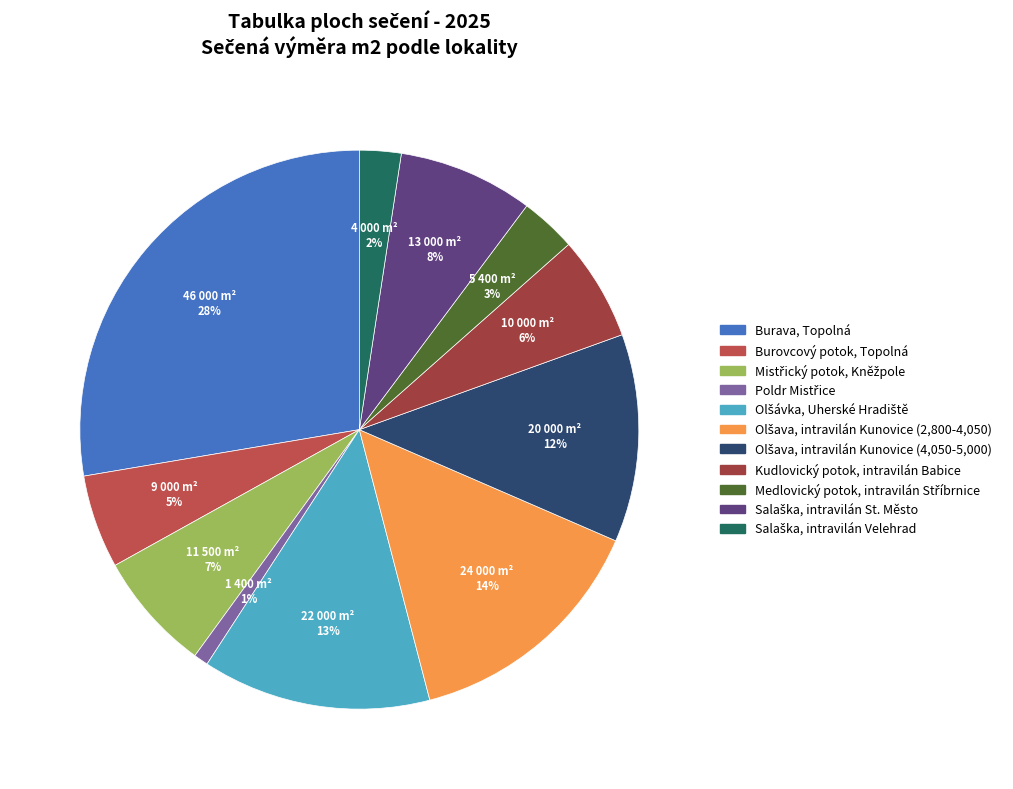

How many segments does this pie chart have?

11